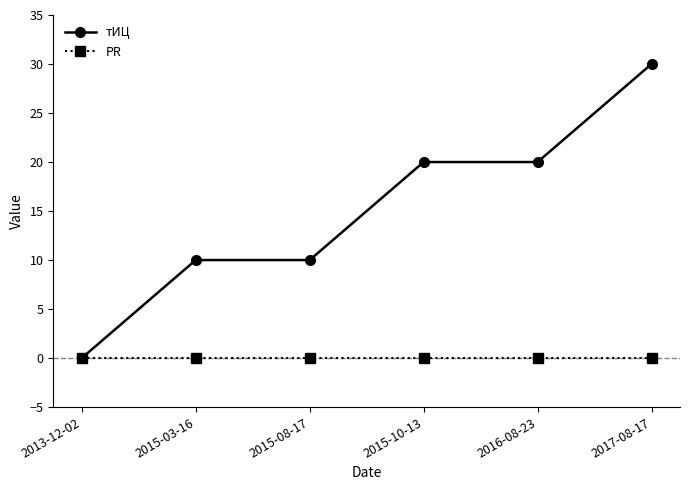

What are all the series names shown in the legend?

тИЦ, PR